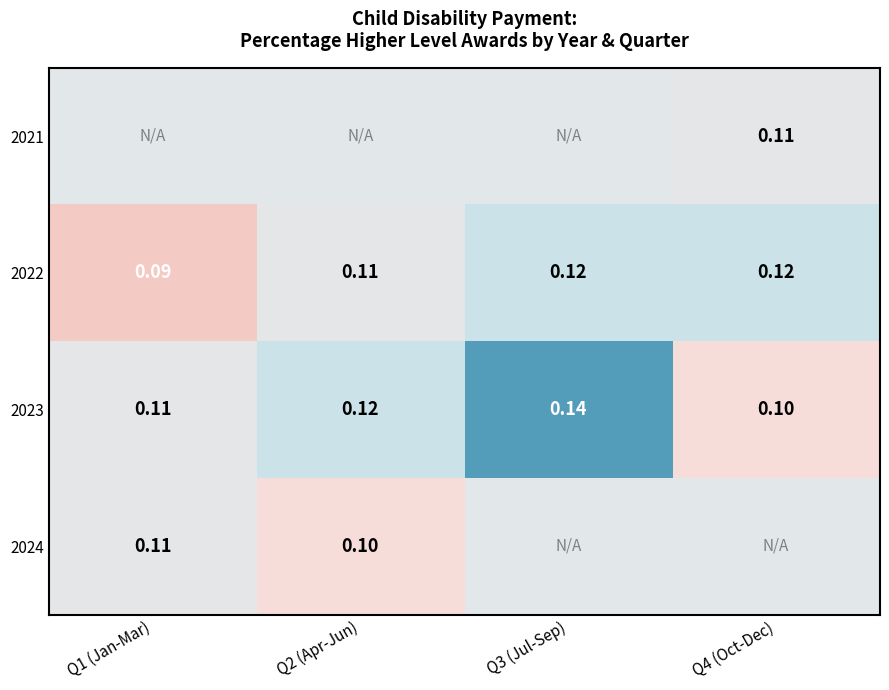

What is the minimum value for 2023?

0.1